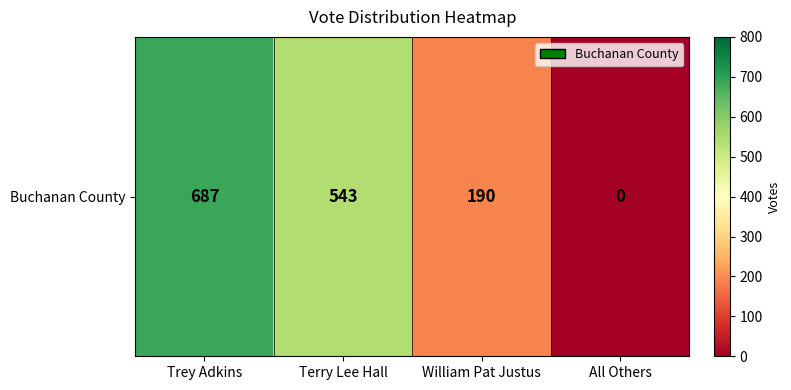

What is the sum of all values?

1420